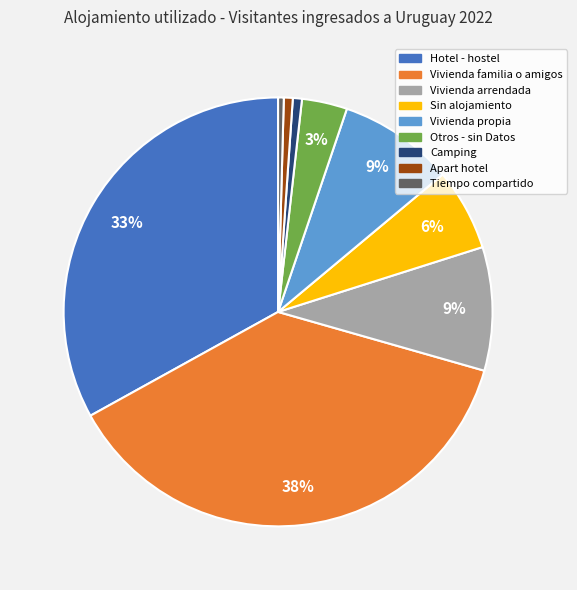

Is there a majority slice in this chart?

No